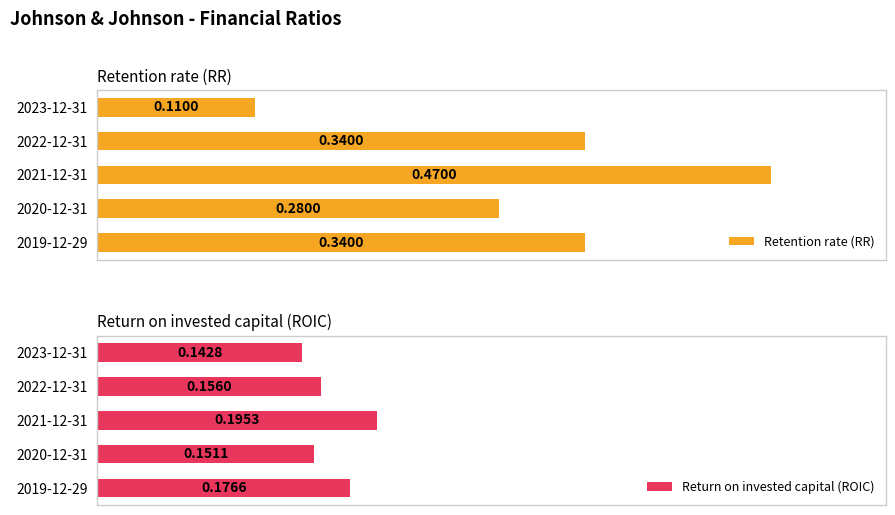

What is the difference between the second highest and minimum values in the Retention rate (RR) series?

0.2